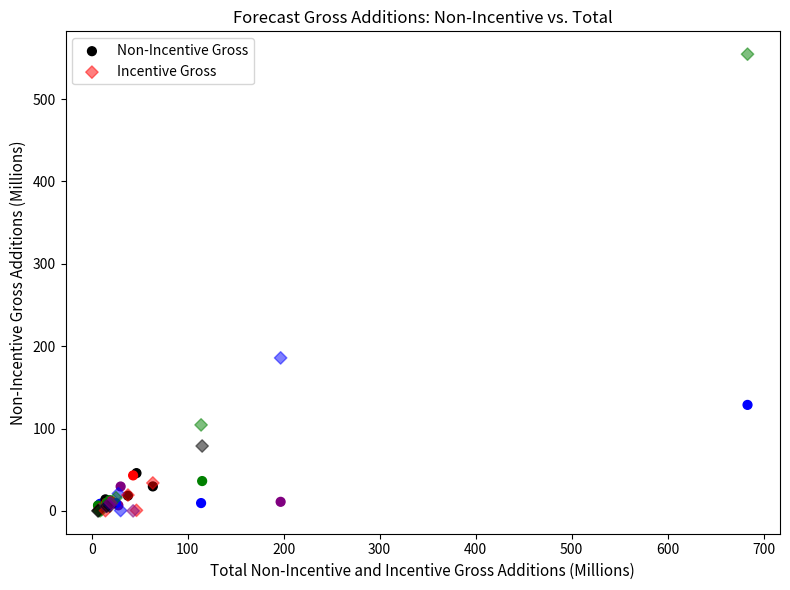

Which series has the largest Y range (max minus min)?

Incentive Gross